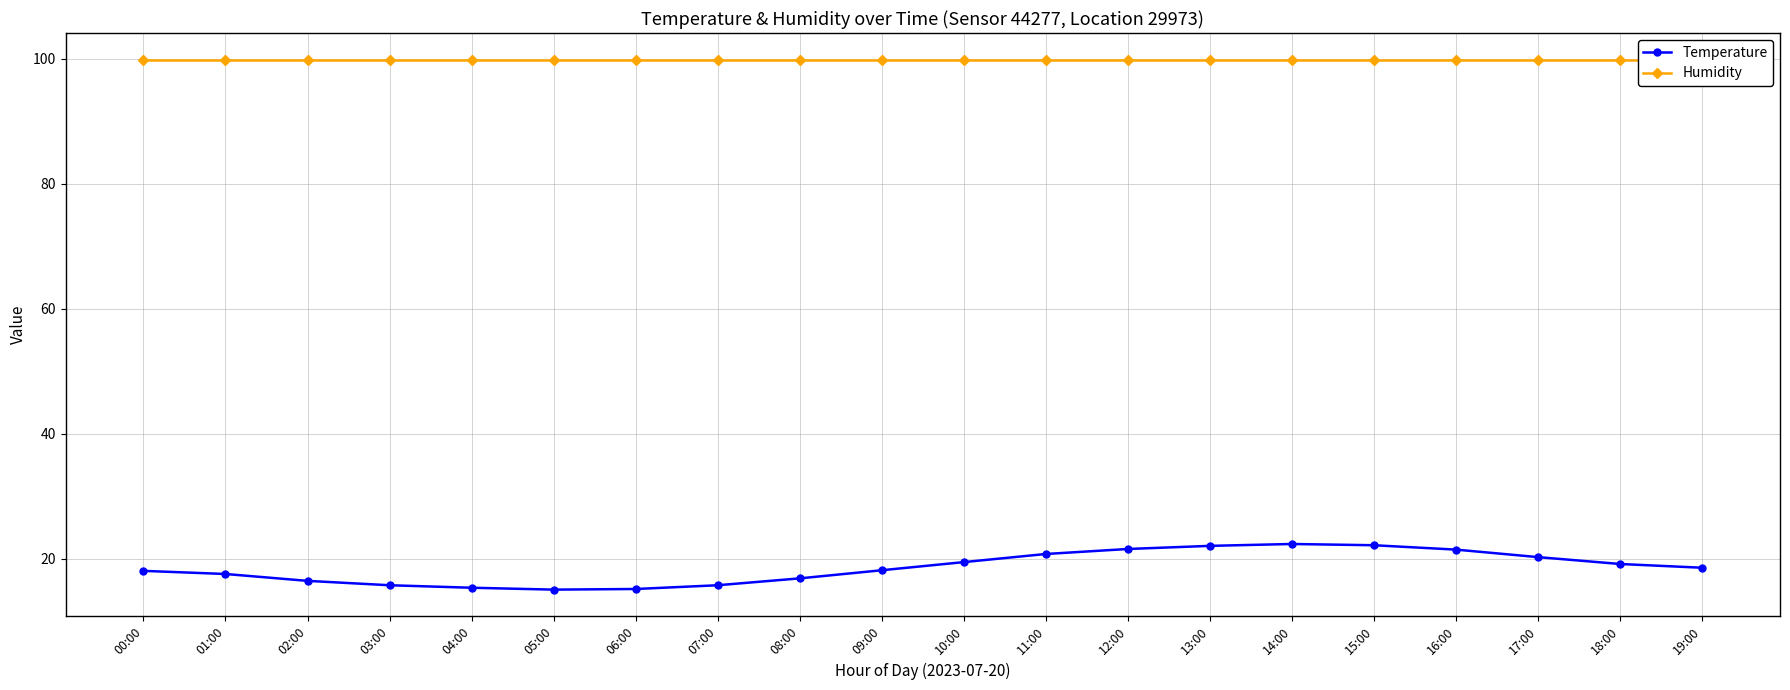

List the series in order of their peak value, highest first.

Humidity, Temperature